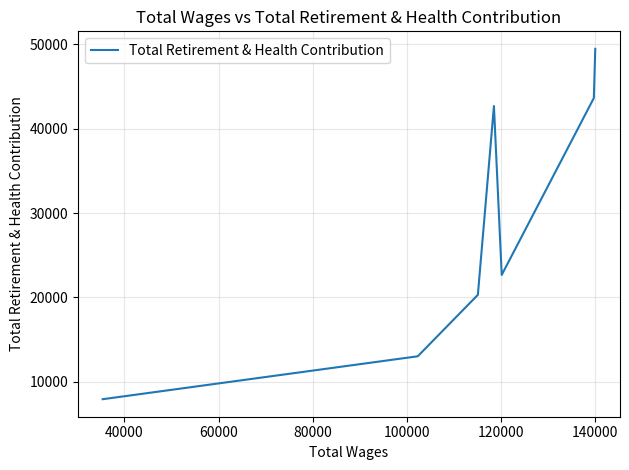

True or false: there are more than 2 points higher than both neighbors.

False